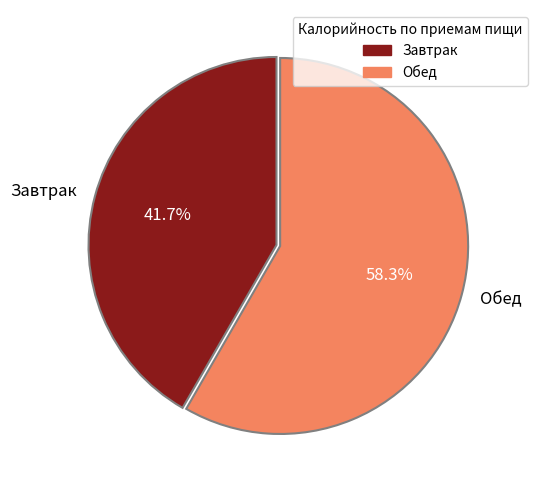

The Завтрак slice represents 32% of the pie. True or false?

False